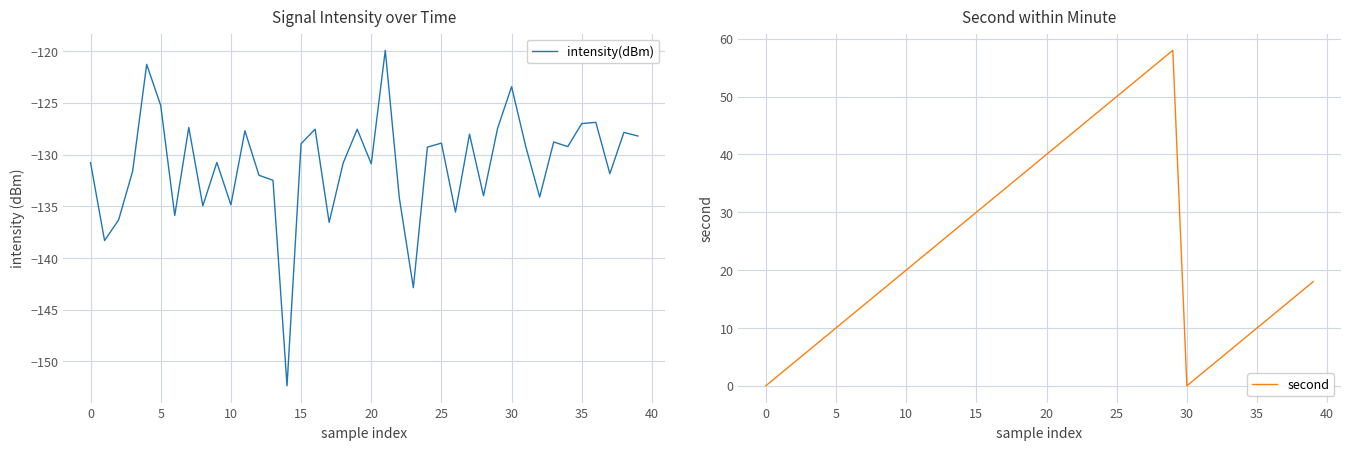

Reading left to right, what are all the values shown in this chart?

intensity(dBm): -130.8	-138.3	-136.3	-131.6	-121.3	-125.3	-135.9	-127.4	-134.9	-130.8	-134.9	-127.7	-132.0	-132.5	-152.4	-128.9	-127.5	-136.6	-130.8	-127.5	-130.9	-119.9	-134.2	-142.9	-129.3	-128.9	-135.6	-128.0	-134.0	-127.5	-123.4	-129.2	-134.1	-128.8	-129.2	-127.0	-126.9	-131.8	-127.9	-128.2
second: 0.0	2.0	4.0	6.0	8.0	10.0	12.0	14.0	16.0	18.0	20.0	22.0	24.0	26.0	28.0	30.0	32.0	34.0	36.0	38.0	40.0	42.0	44.0	46.0	48.0	50.0	52.0	54.0	56.0	58.0	0.0	2.0	4.0	6.0	8.0	10.0	12.0	14.0	16.0	18.0